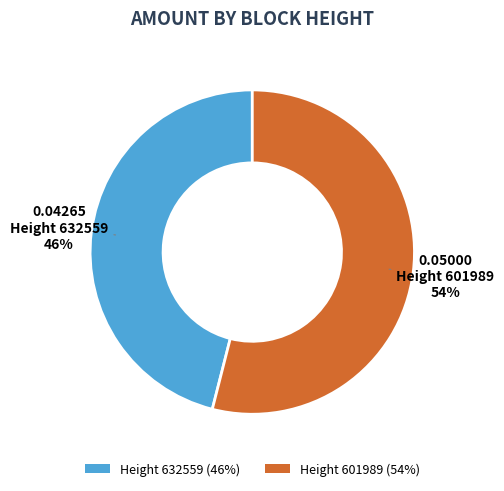

Rank the categories by value from highest to lowest.

Height 601989 (54%), Height 632559 (46%)